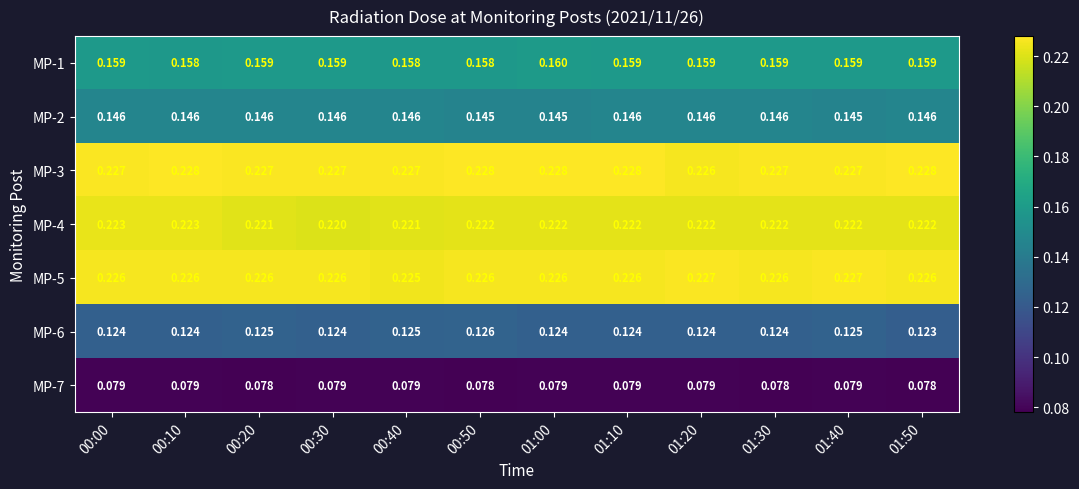

Is the value of MP-1 at 01:40 greater than the value of MP-7 at 00:40?

Yes